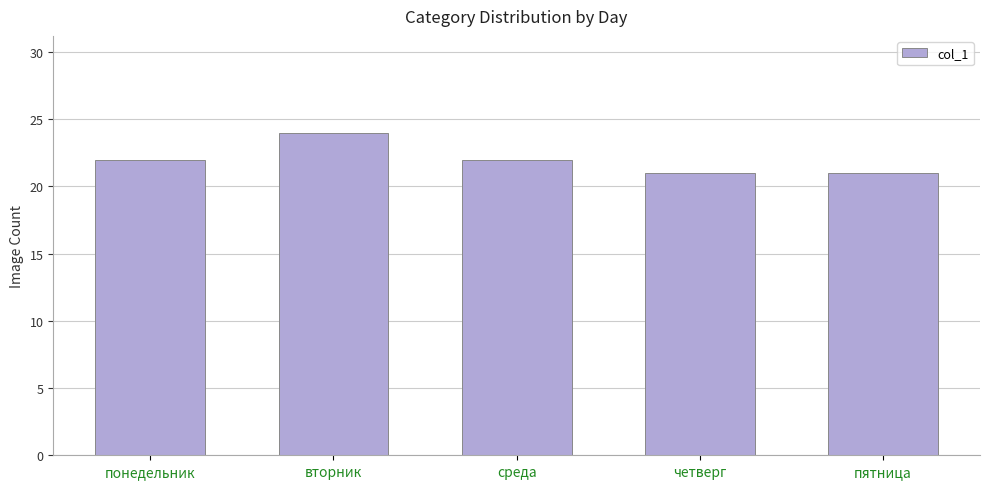

At which category does the chart reach its peak across all series?

вторник